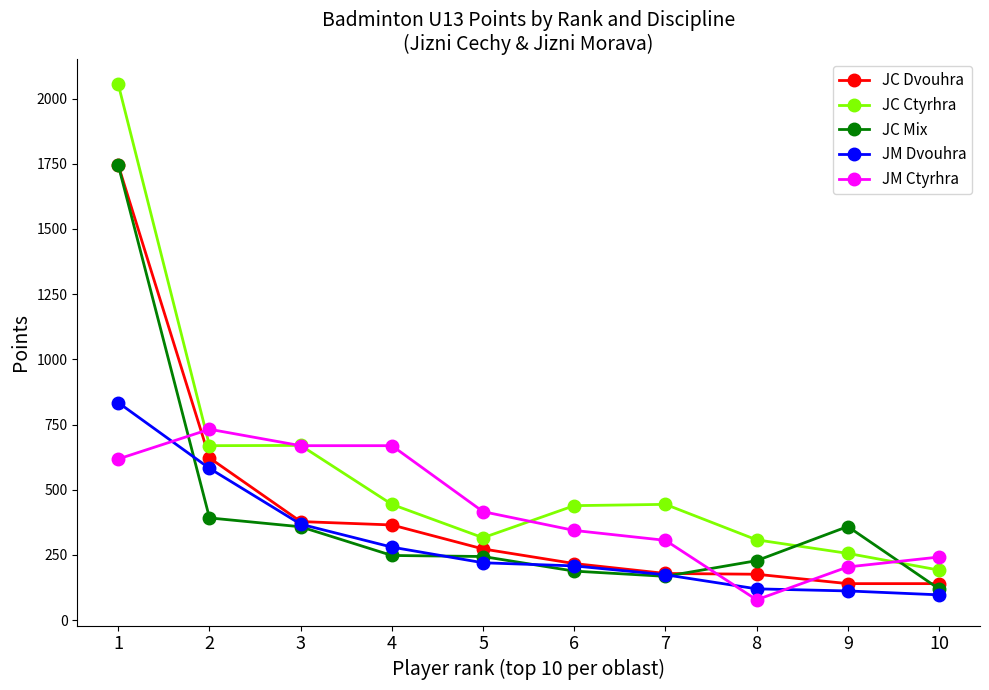

The value of JM Ctyrhra at 1 is 390. True or false?

False